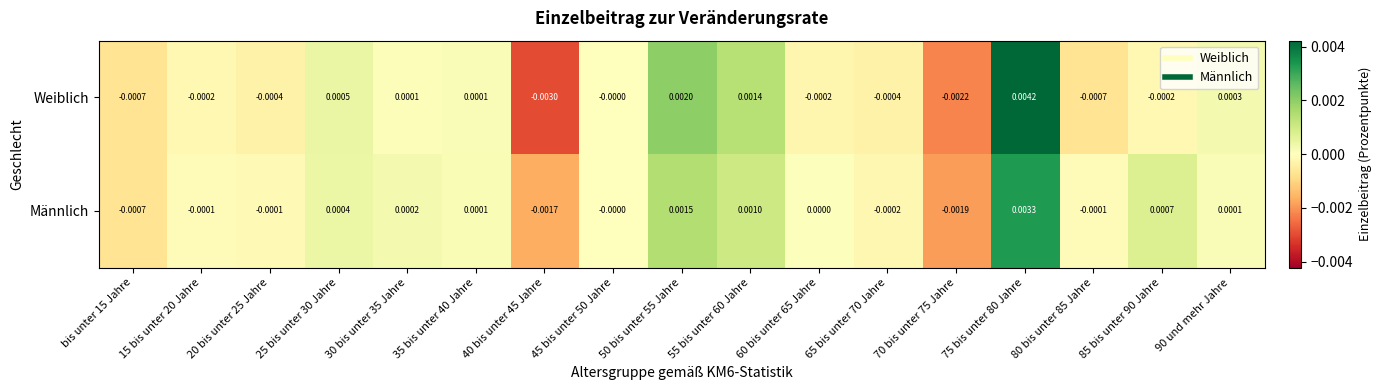

Which series changed the most between 30 bis unter 35 Jahre and 55 bis unter 60 Jahre?

Weiblich